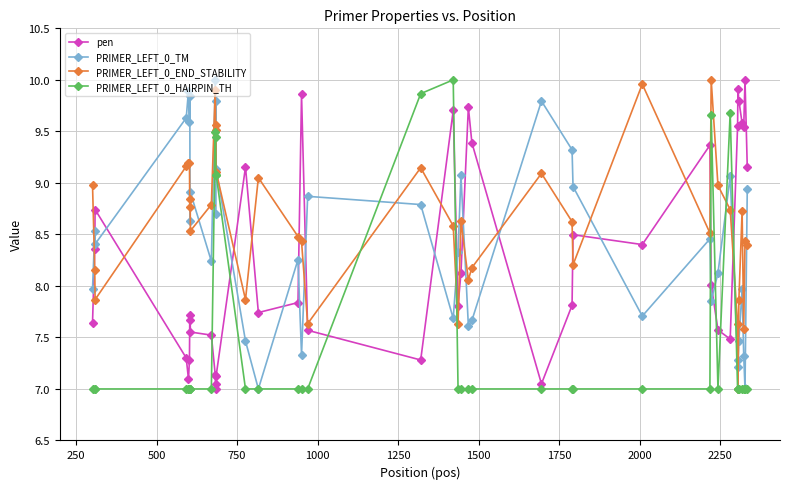

In PRIMER_LEFT_0_TM, how many points are higher than both neighbors (excluding endpoints)?

13